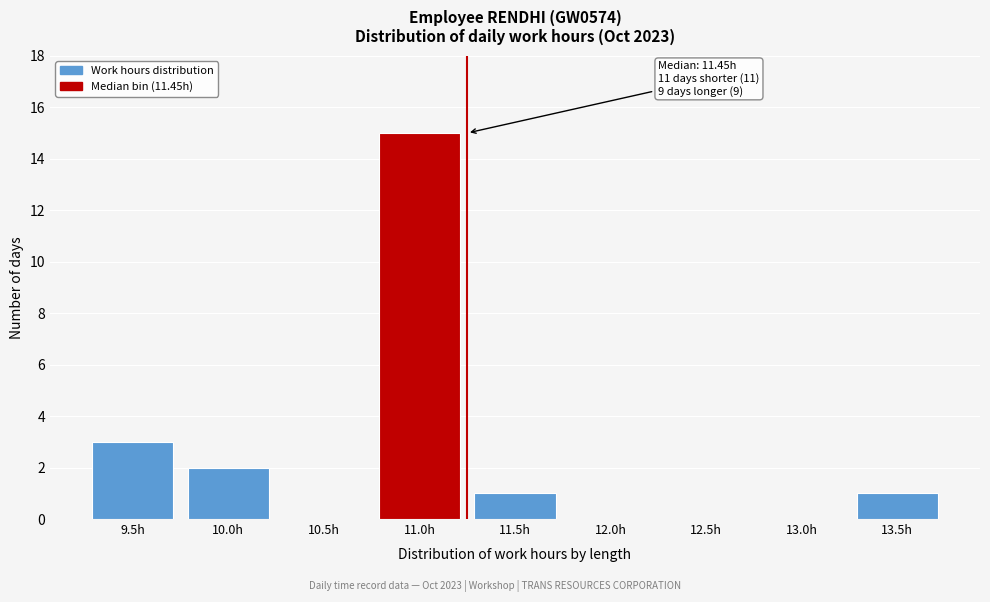

Reading left to right, list all the values displayed in this chart.

9.5h=3	10.0h=2	10.5h=0	11.0h=15	11.5h=1	12.0h=0	12.5h=0	13.0h=0	13.5h=1